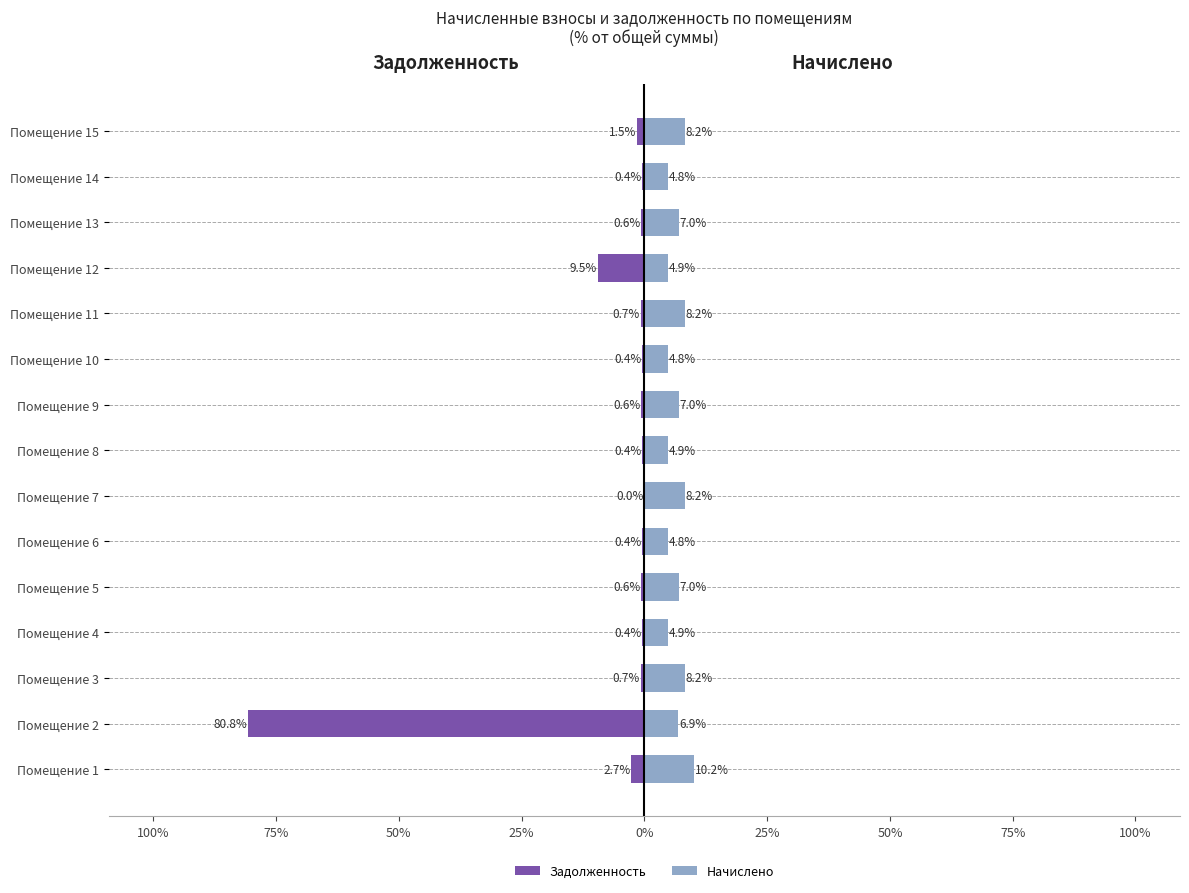

True or false: Начислено has a value of 7.0 at Помещение 5.

True